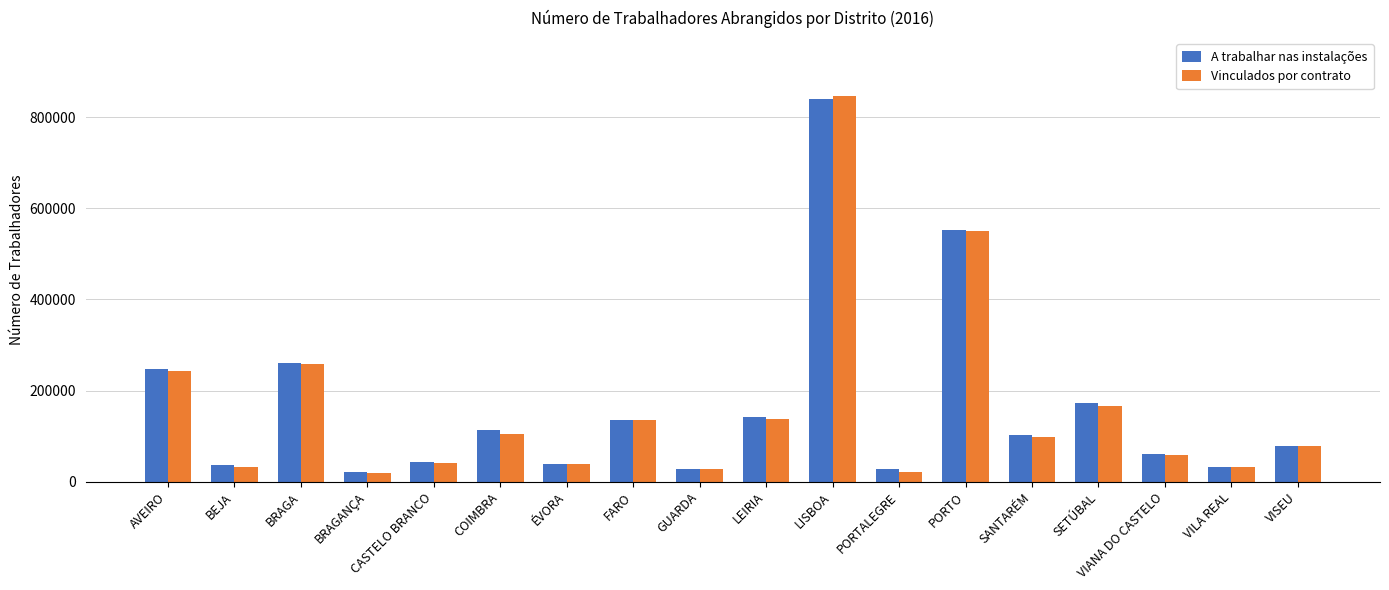

At which label does Vinculados por contrato reach its peak?

LISBOA